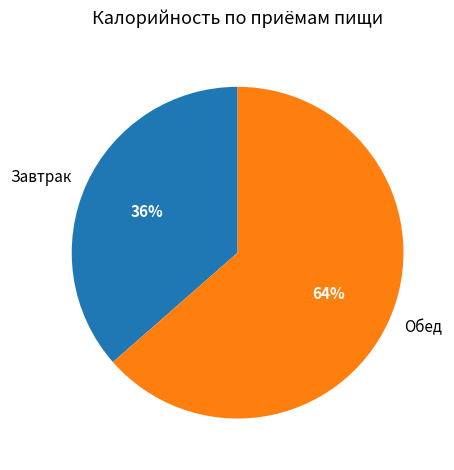

Which category has the smallest portion of the pie?

Завтрак